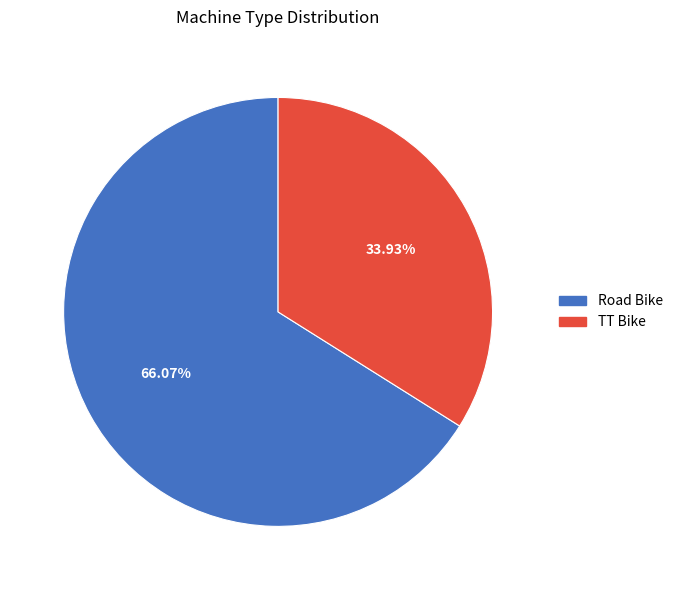

What is the ratio of the value at TT Bike to the value at Road Bike?

0.5